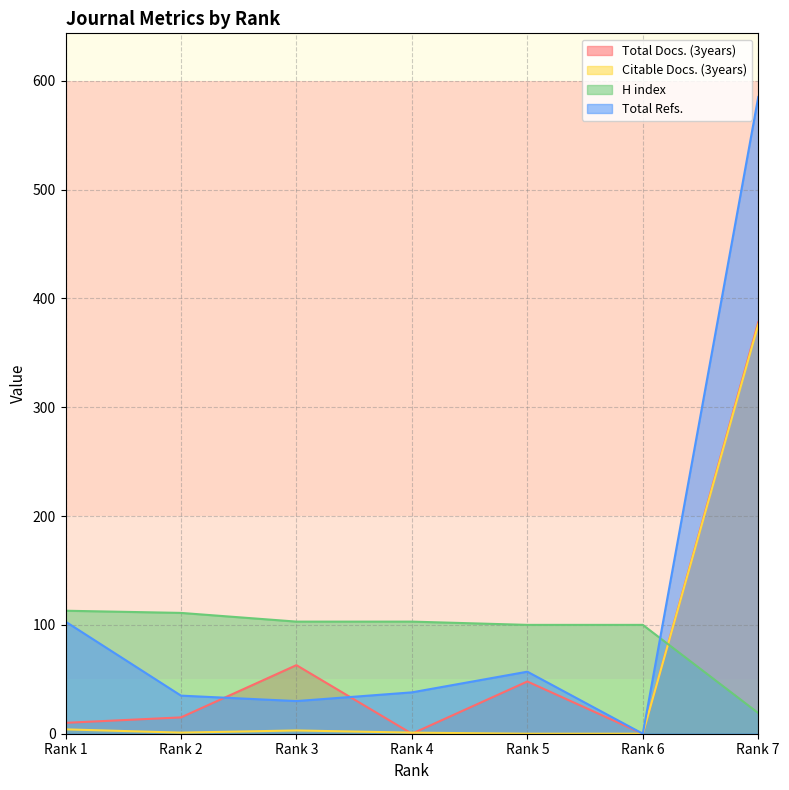

True or false: Citable Docs. (3years) and H index intersect in this chart.

True